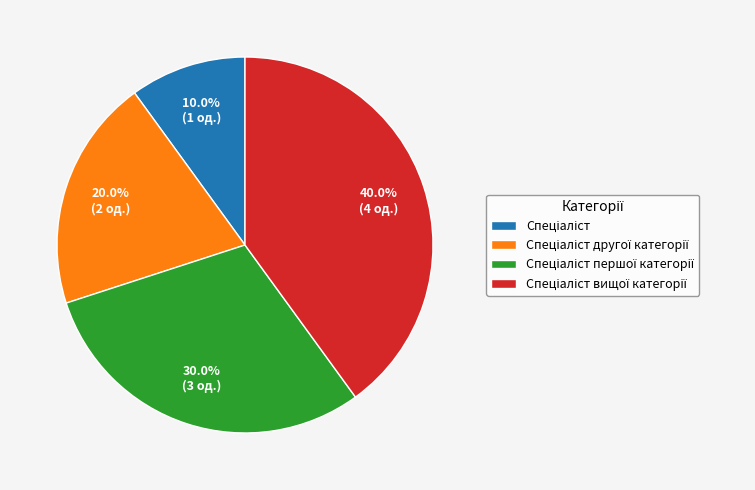

Is there a majority slice in this chart?

No